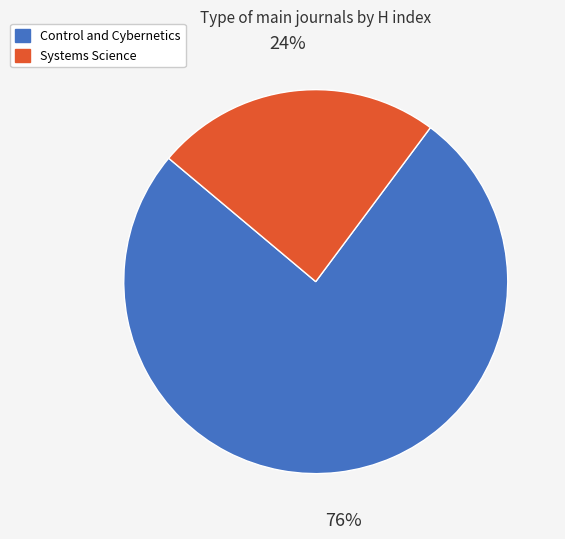

What is the ratio of the value at Control and Cybernetics to the value at Systems Science?

3.2